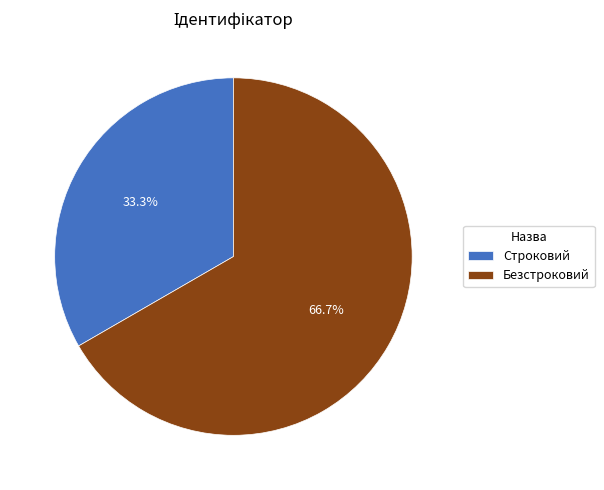

What percentage is the Строковий slice, to the nearest percent?

33%